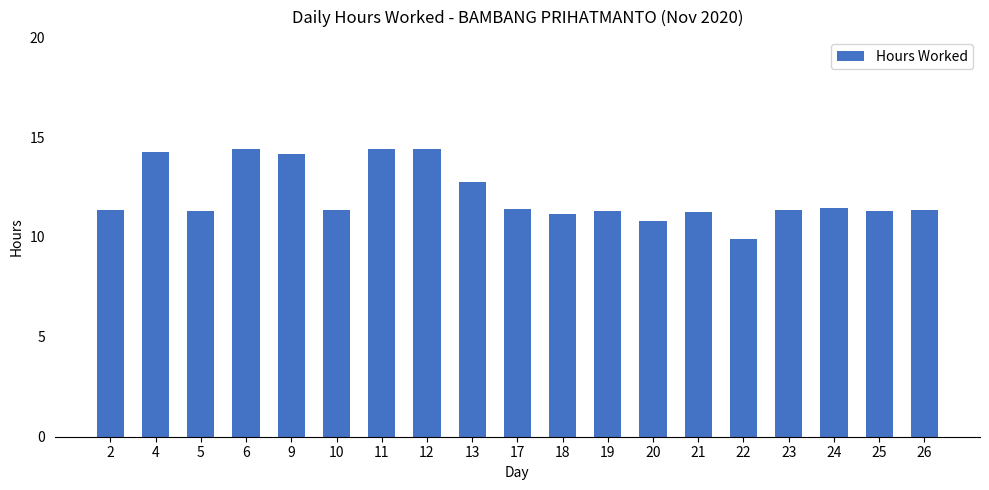

Where does the data first go above 11?

2